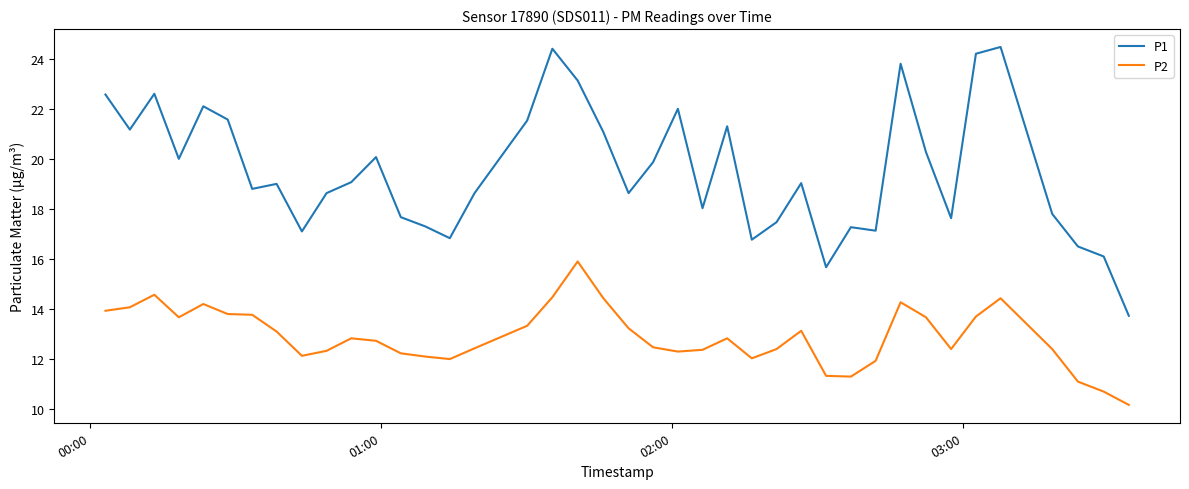

Which series has the largest total across all categories?

P1